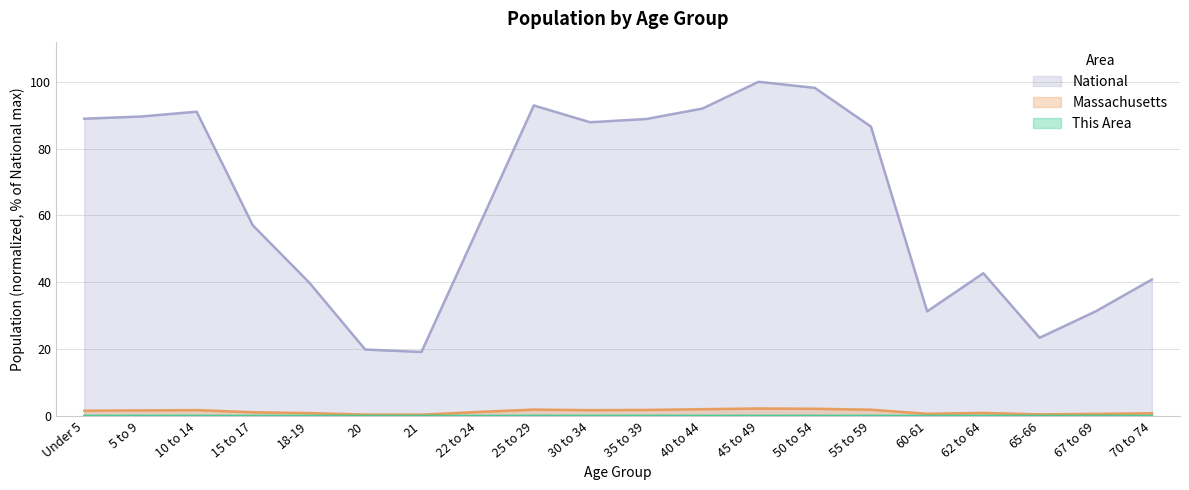

Which has a higher value, 22 to 24 or 50 to 54?

50 to 54